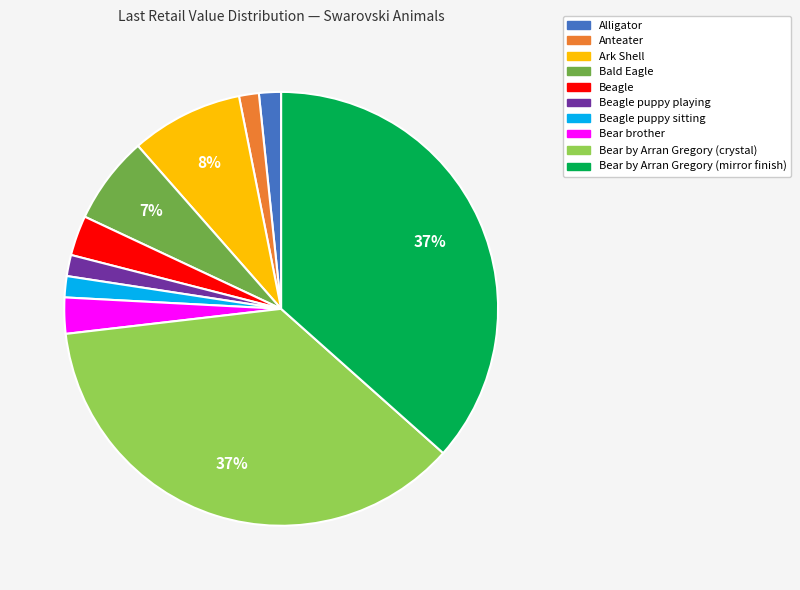

Is there a majority slice in this chart?

No